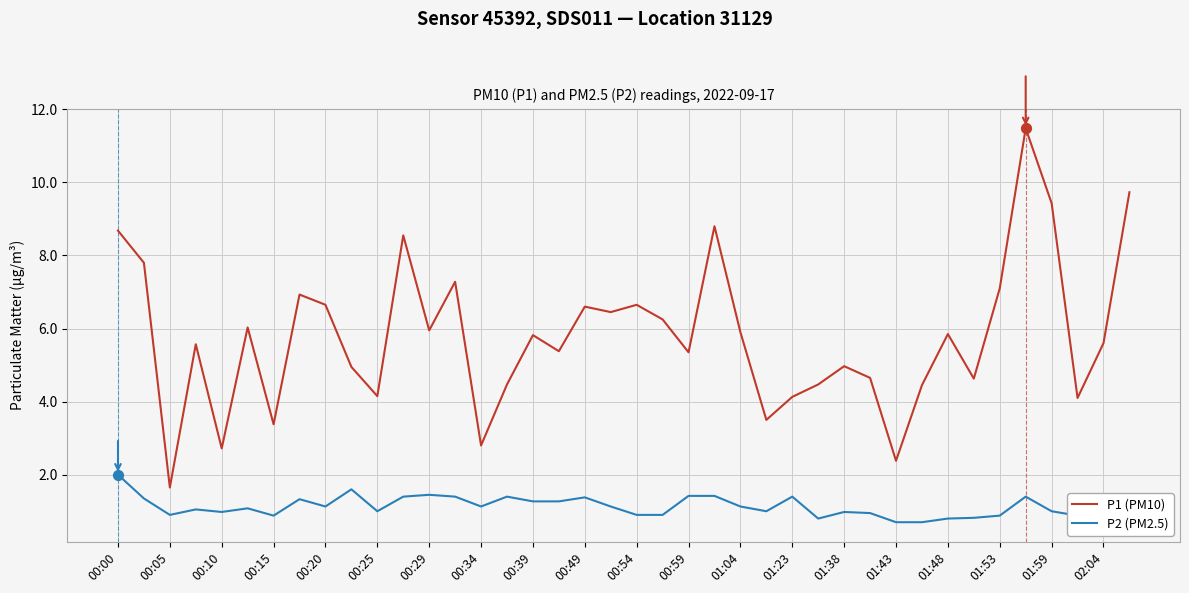

What are all the series names shown in the legend?

P1 (PM10), P2 (PM2.5)